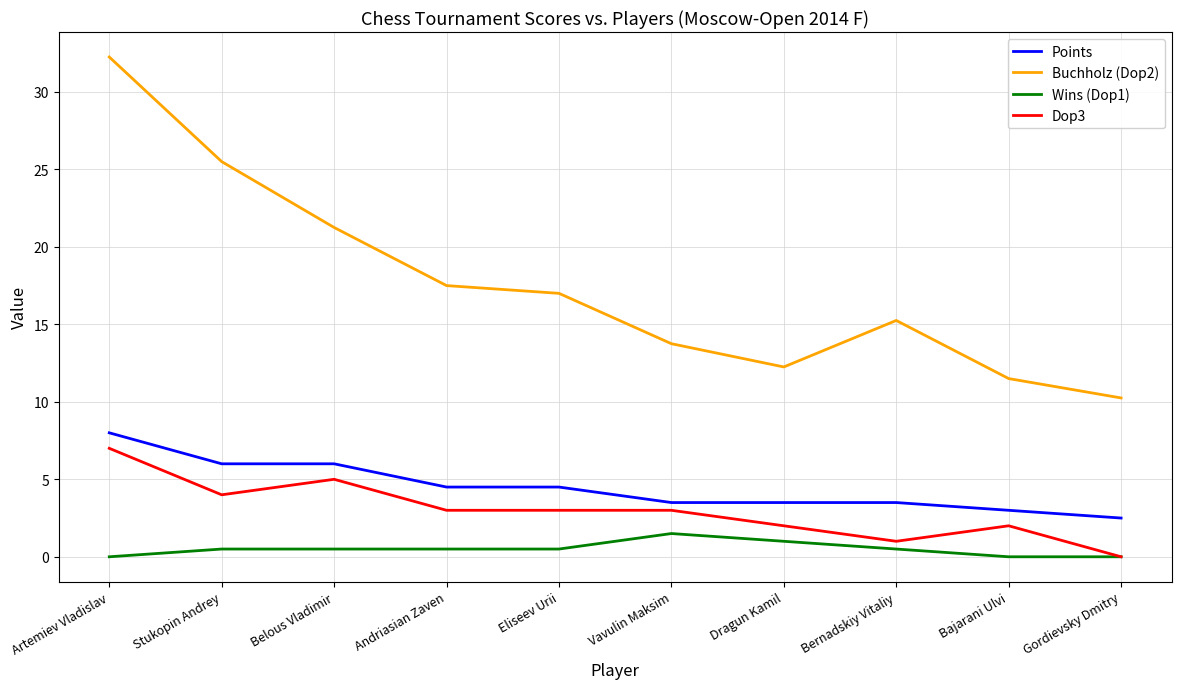

What are all the series names shown in the legend?

Points, Buchholz (Dop2), Wins (Dop1), Dop3